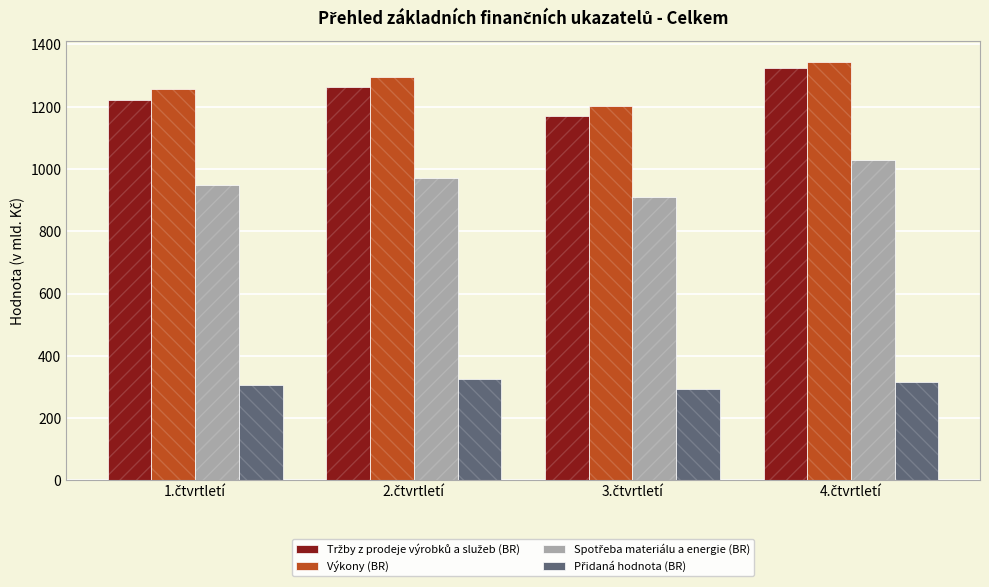

At which category is the sum across all series the highest?

4.čtvrtletí